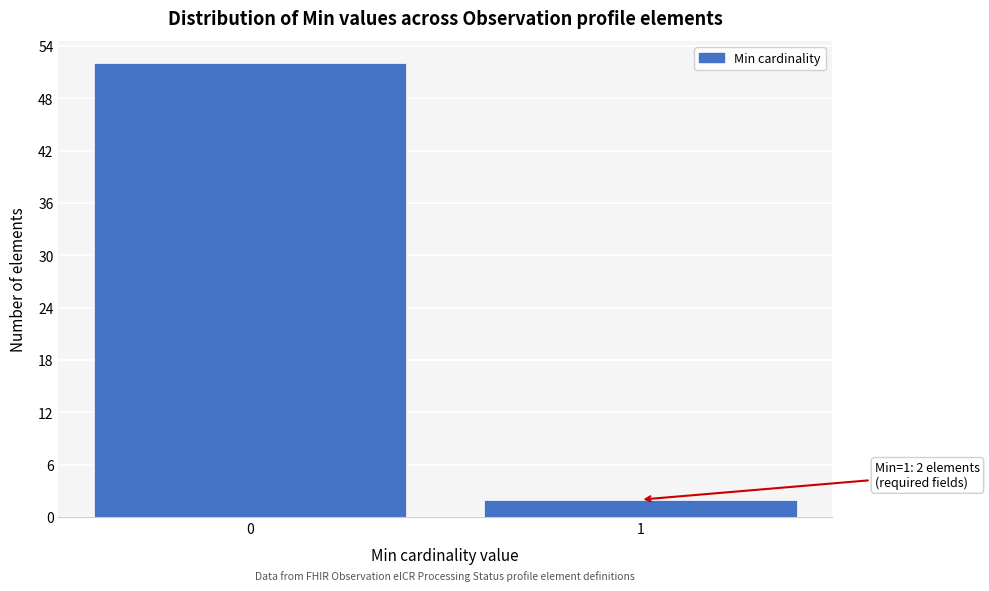

Reading left to right, list all the values displayed in this chart.

0=52	1=2